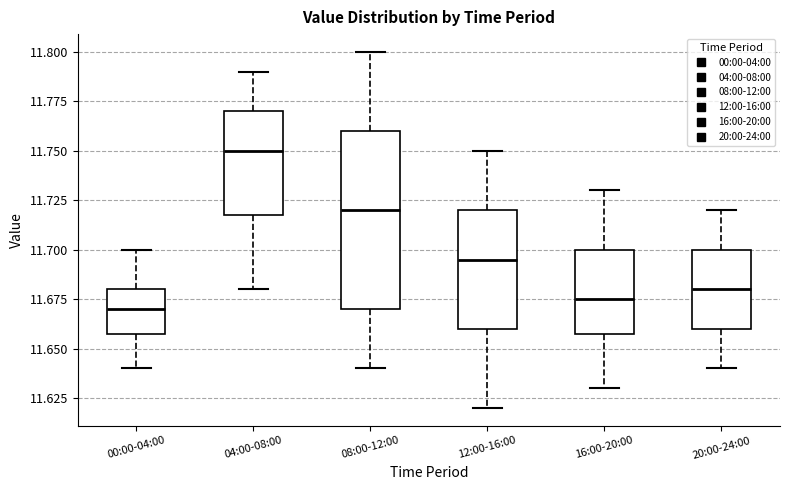

Comparing the boxes themselves (not the whiskers), which one is the tallest?

08:00-12:00